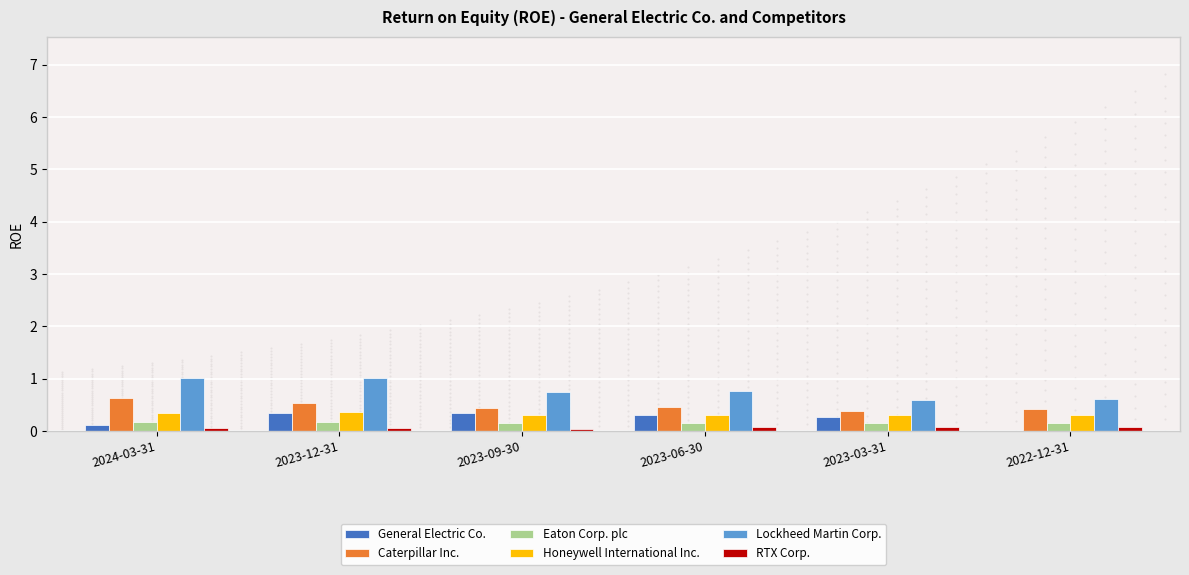

What is the sum of the Eaton Corp. plc values at 2023-06-30 and 2023-09-30?

0.3